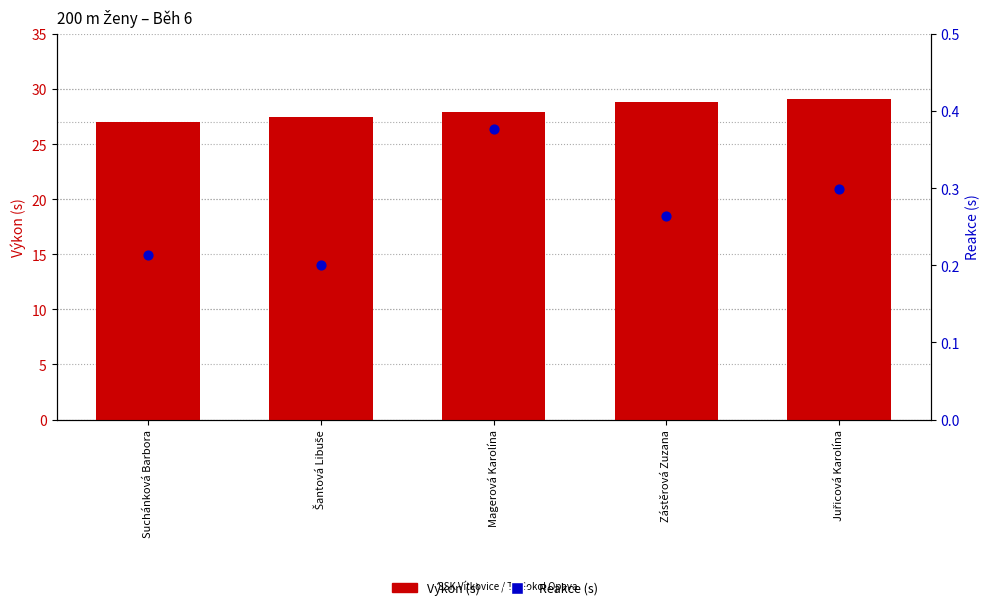

Is the value of Reakce (s) at Juřicová Karolína greater than the value of Výkon (s) at Magerová Karolína?

No